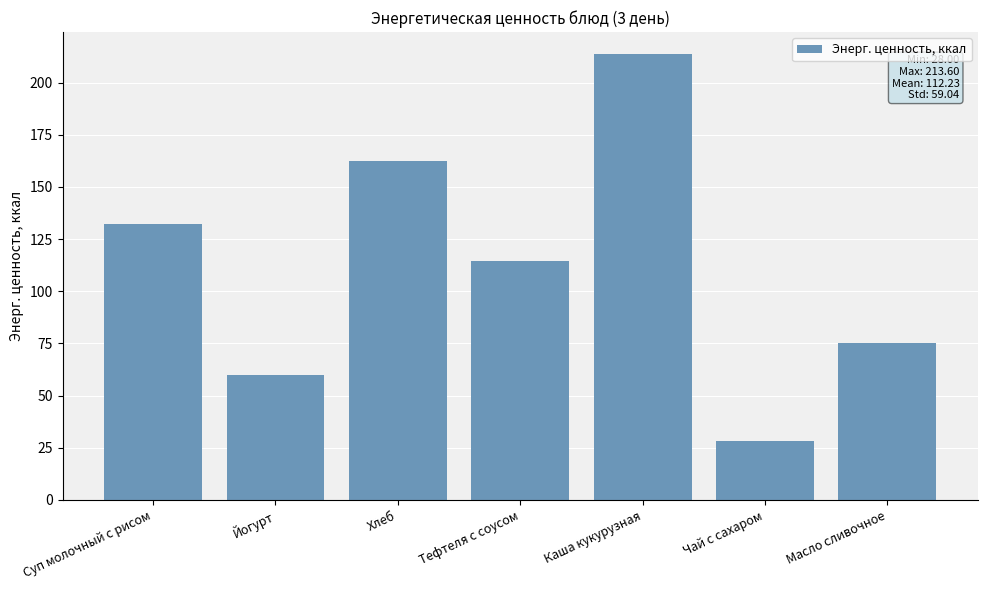

The chart shows a value of 162.2 at Хлеб. True or false?

True